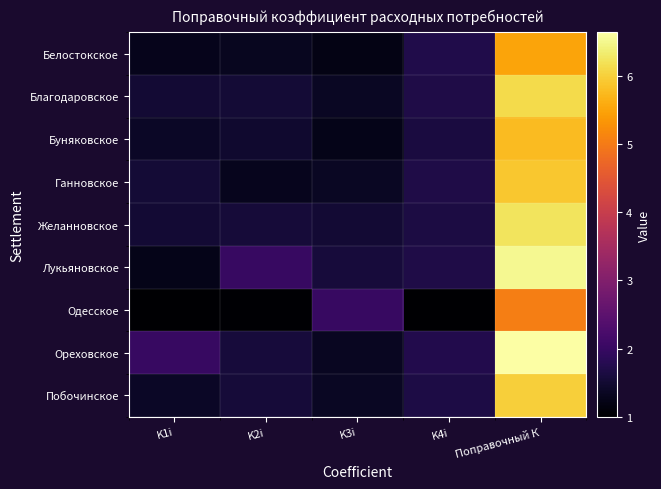

Reading left to right, extract all data points from this chart.

Белостокское: K1i=1.3	K2i=1.3	K3i=1.2	K4i=1.7	Поправочный К=5.5
Благодаровское: K1i=1.5	K2i=1.5	K3i=1.4	K4i=1.7	Поправочный К=6.1
Буняковское: K1i=1.4	K2i=1.5	K3i=1.3	K4i=1.6	Поправочный К=5.8
Ганновское: K1i=1.5	K2i=1.3	K3i=1.4	K4i=1.7	Поправочный К=5.9
Желанновское: K1i=1.5	K2i=1.6	K3i=1.5	K4i=1.6	Поправочный К=6.2
Лукьяновское: K1i=1.2	K2i=2.0	K3i=1.6	K4i=1.7	Поправочный К=6.5
Одесское: K1i=1.0	K2i=1.0	K3i=2.0	K4i=1.0	Поправочный К=5.0
Ореховское: K1i=2.0	K2i=1.6	K3i=1.3	K4i=1.7	Поправочный К=6.6
Побочинское: K1i=1.4	K2i=1.6	K3i=1.4	K4i=1.7	Поправочный К=6.0